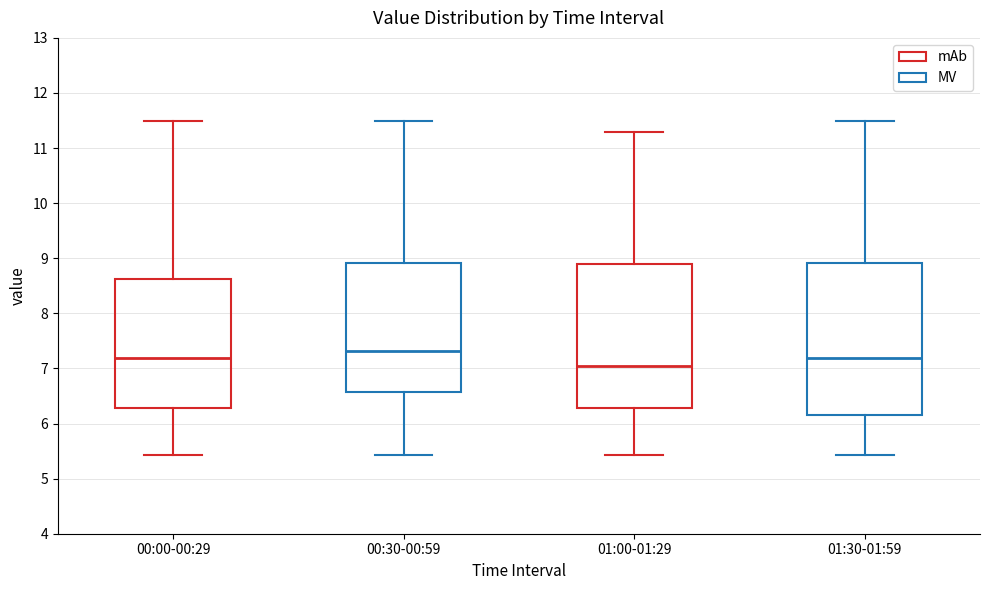

Which box has the lowest median line?

01:00-01:29